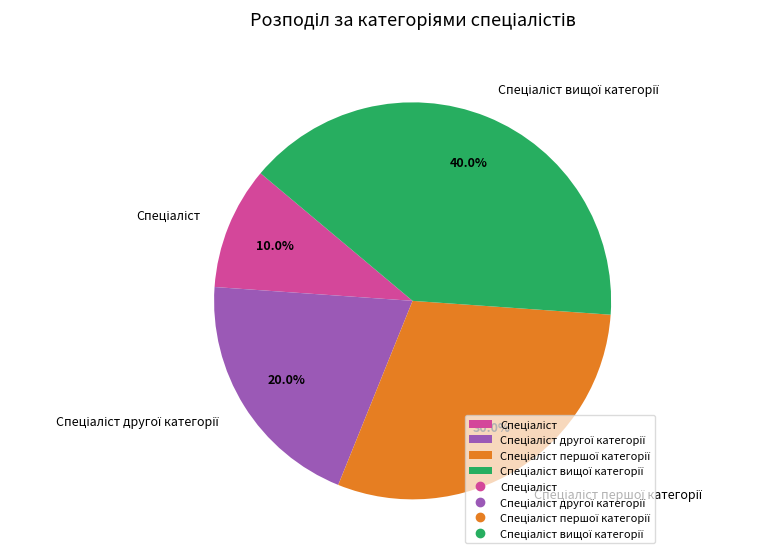

Does any single category account for the majority?

No